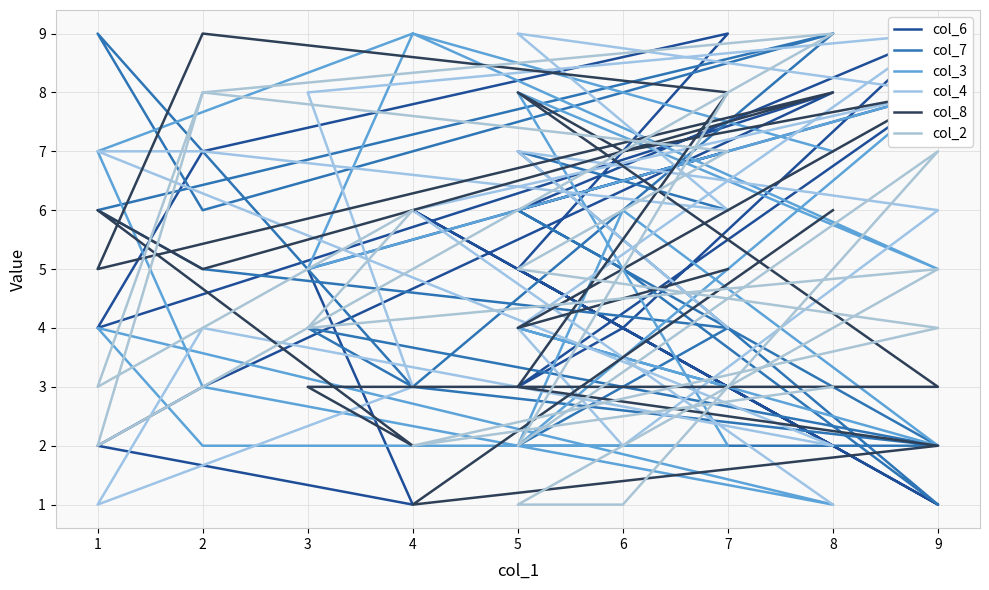

How many values in the col_4 series are below 6?

8